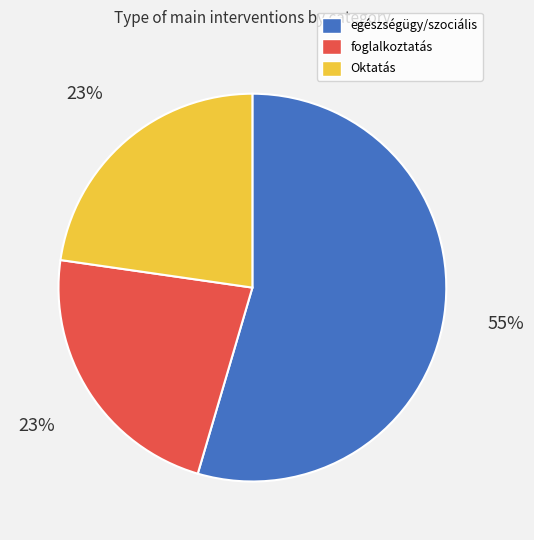

Which slice is the largest?

egészségügy/szociális